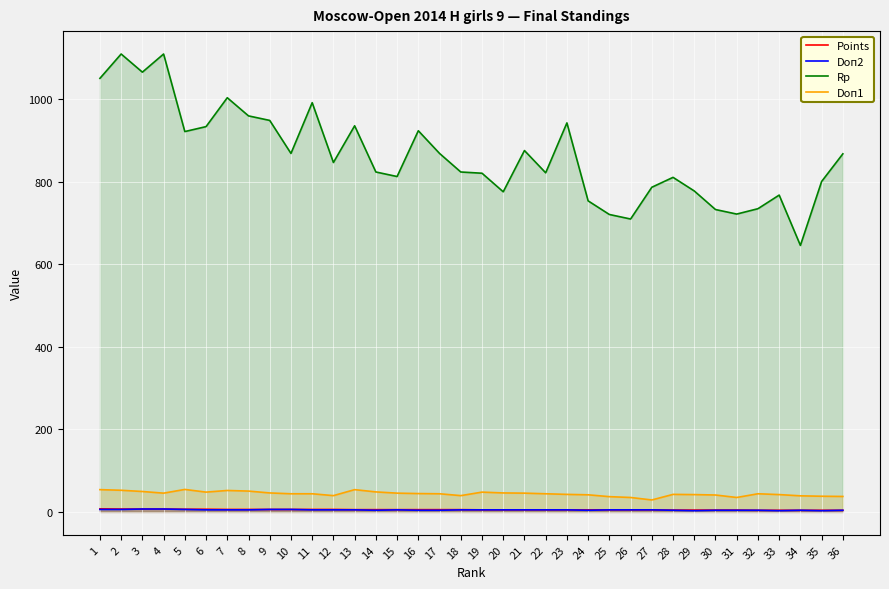

Between 11 and 32, which is larger?

11